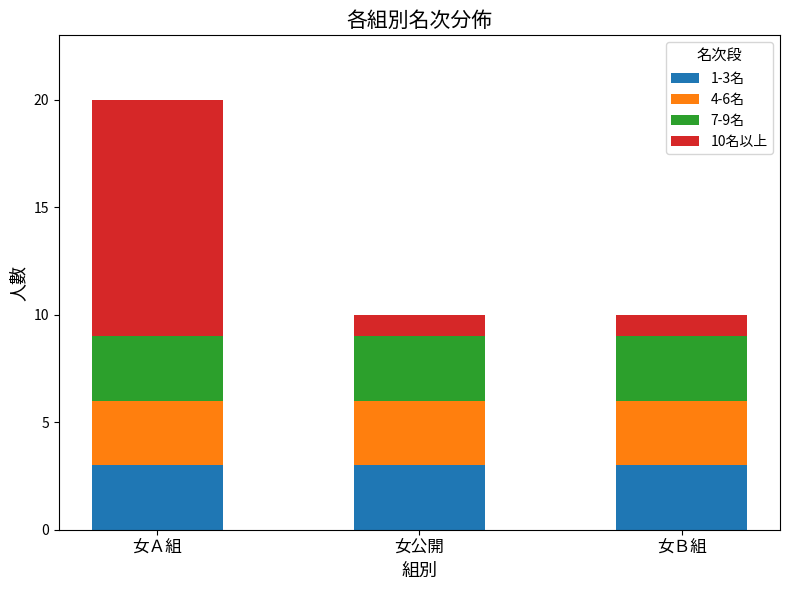

At which category is the sum across all series the highest?

女Ａ組